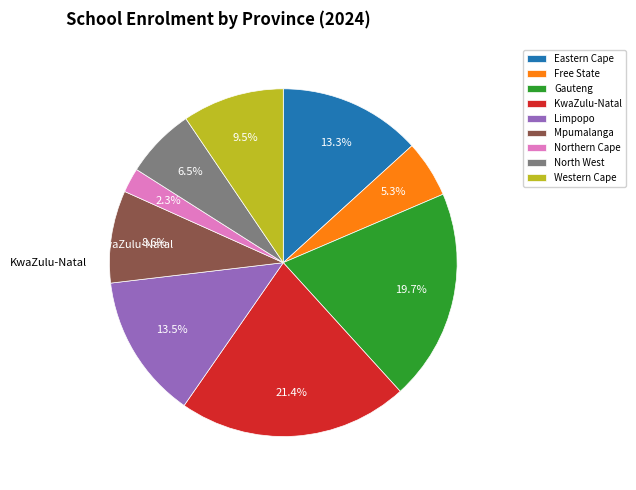

To the nearest percent, what is the combined percentage of Gauteng and North West?

26%